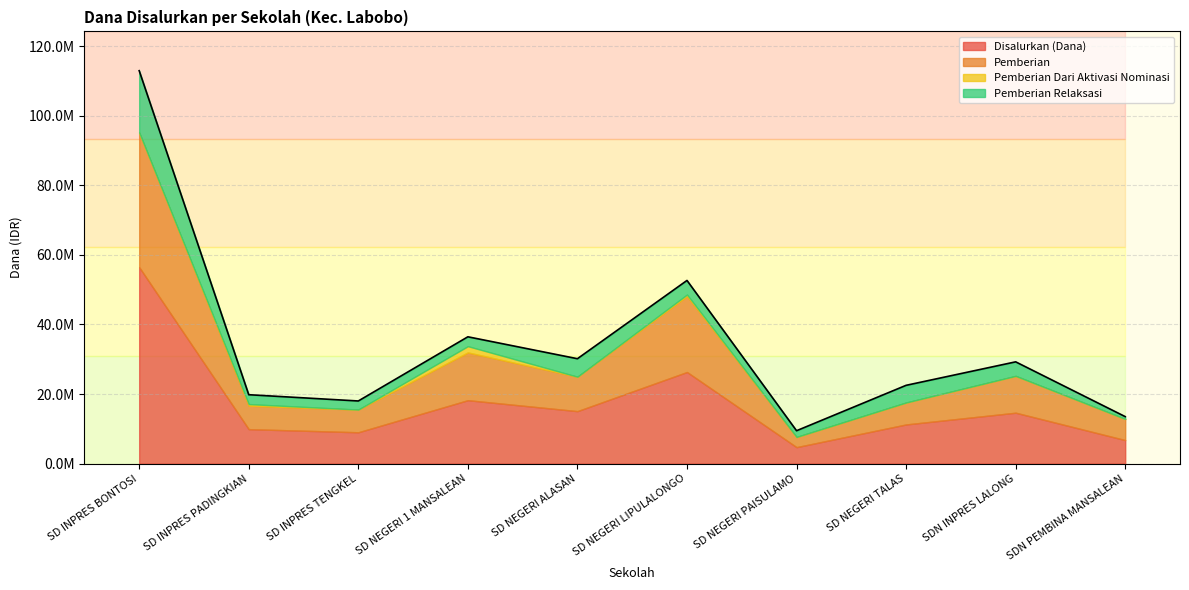

What is the value of the Pemberian Relaksasi point at the 8th from the left?

4950000